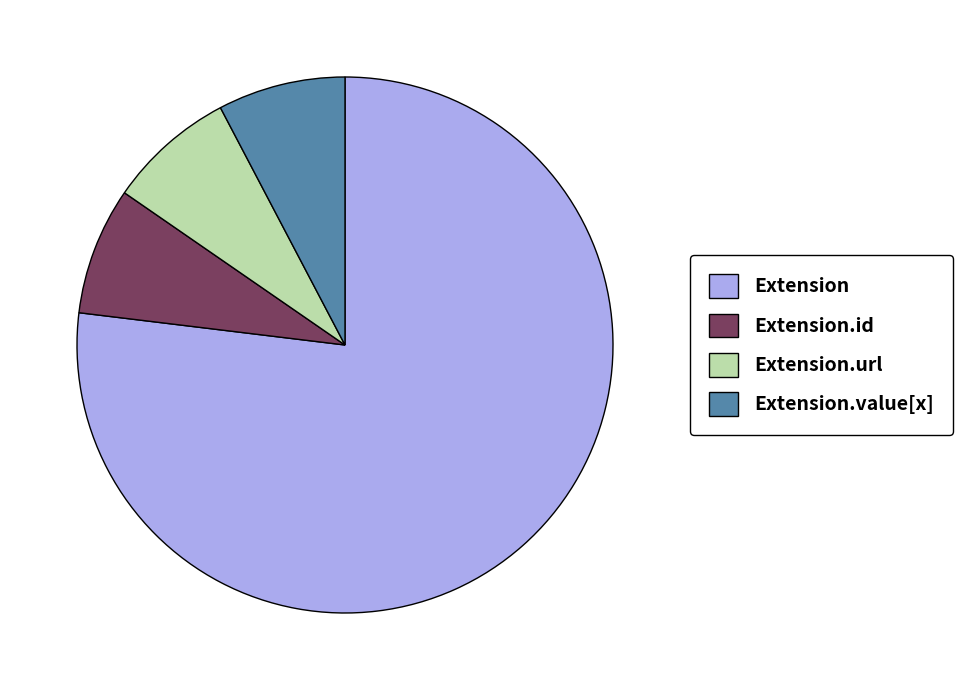

Is Extension the majority of the pie?

Yes